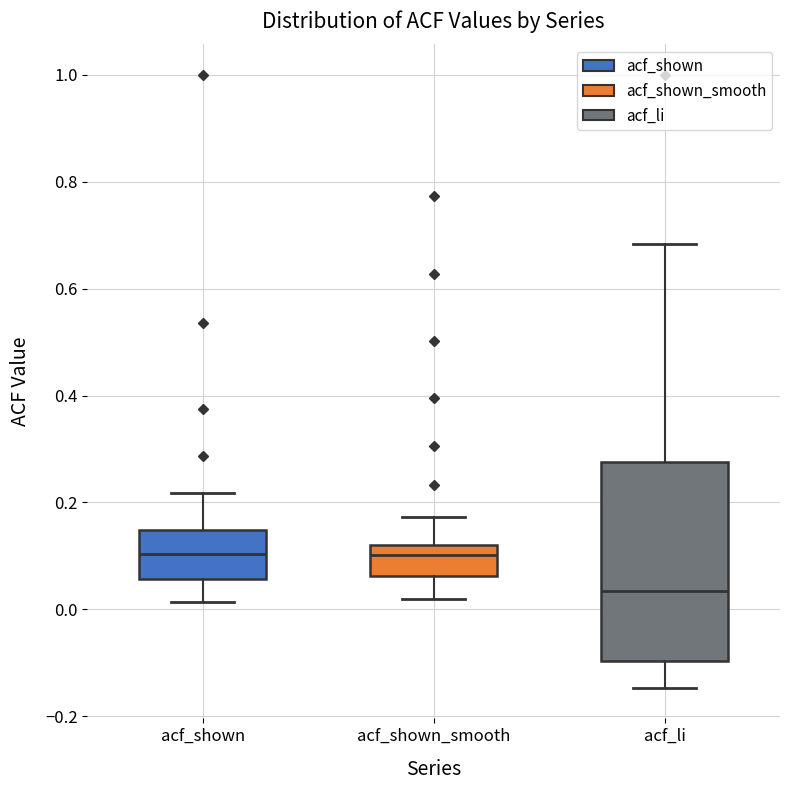

Which box is the tallest, from its lower edge to its upper edge?

acf_li